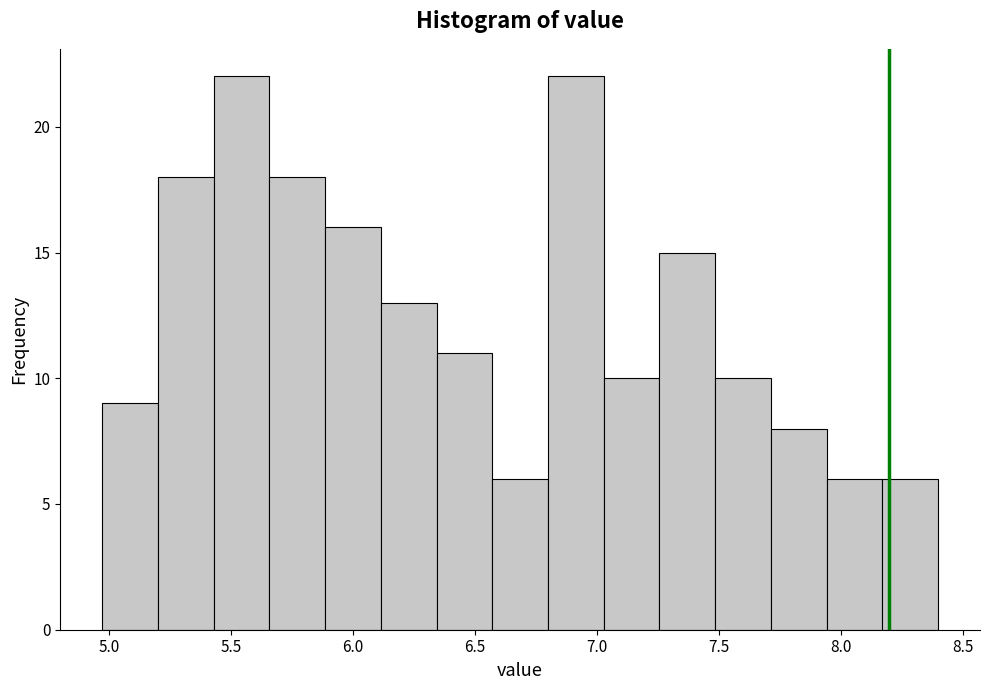

Reading left to right, transcribe this chart: for each bar, give the range it covers on the x-axis and its height. Neither the bar edges nor the heights are printed on the chart, so give them approximately, as read against the axes.

4.95 to 5.20: 9
5.20 to 5.45: 18
5.45 to 5.65: 22
5.65 to 5.90: 18
5.90 to 6.10: 16
6.10 to 6.35: 13
6.35 to 6.55: 11
6.55 to 6.80: 6
6.80 to 7.05: 22
7.05 to 7.25: 10
7.25 to 7.50: 15
7.50 to 7.70: 10
7.70 to 7.95: 8
7.95 to 8.15: 6
8.15 to 8.40: 6